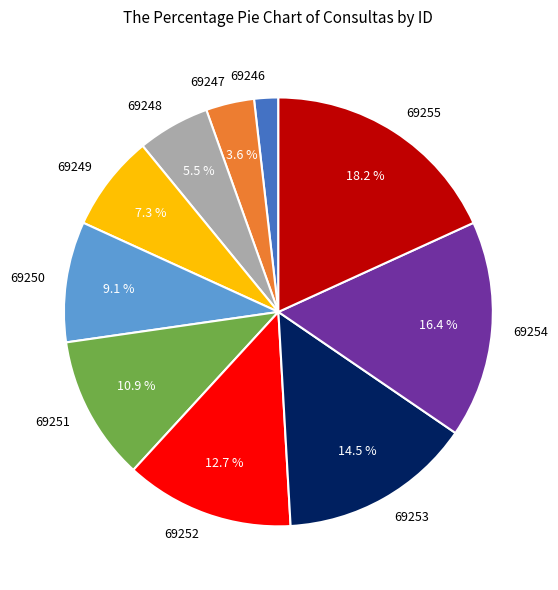

How many slices are in this pie chart?

10